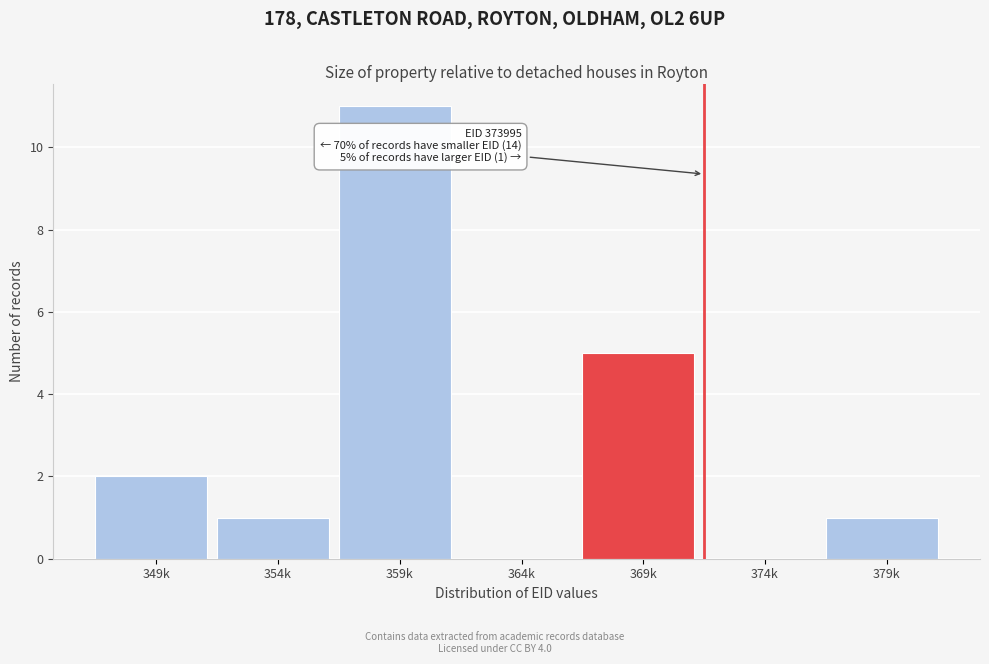

Reading left to right, what are all the values shown in this chart?

349k=2	354k=1	359k=11	364k=0	369k=5	374k=0	379k=1